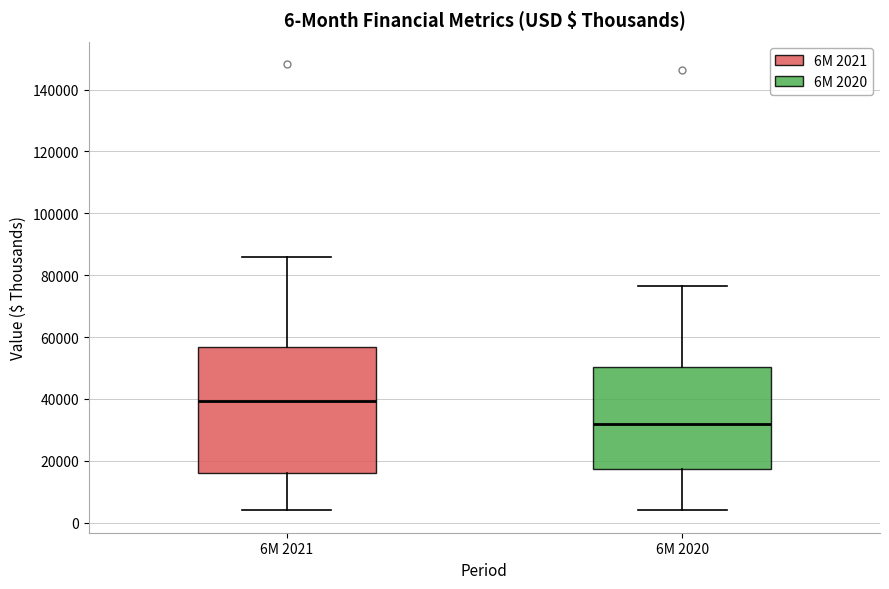

Which box's median line is the highest?

6M 2021